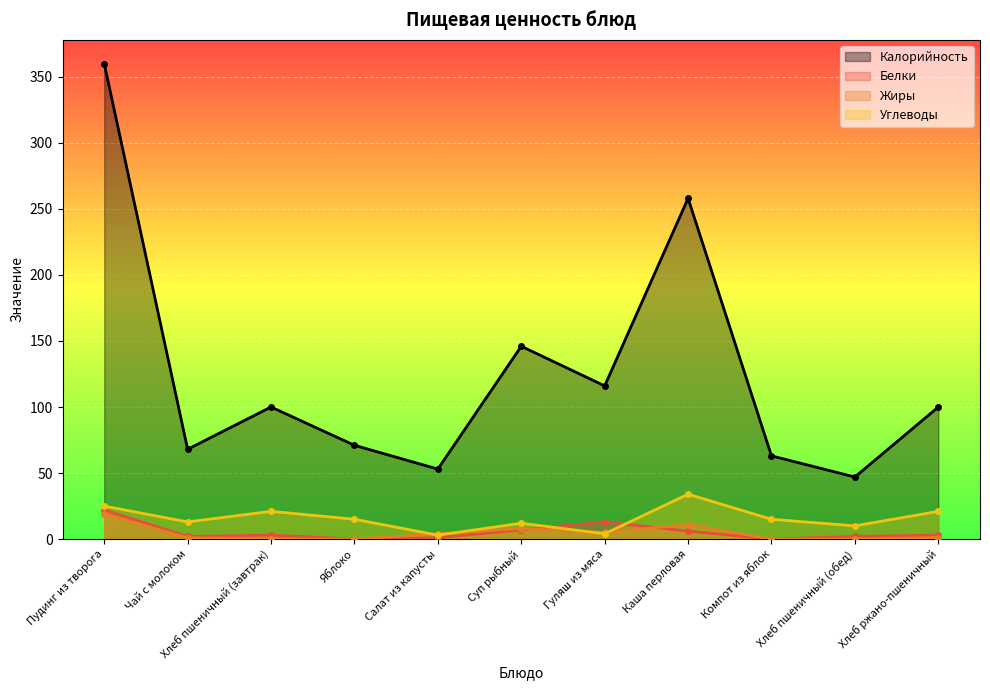

What is the difference between the second highest and second lowest values in the Жиры series?

11